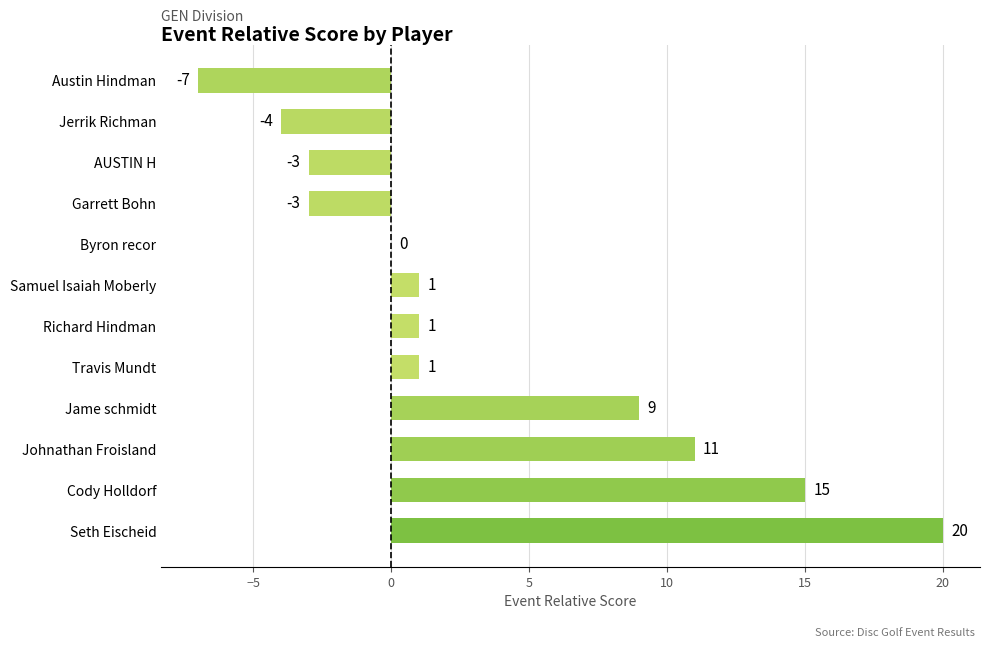

Which category has the highest value across all series?

Seth Eischeid